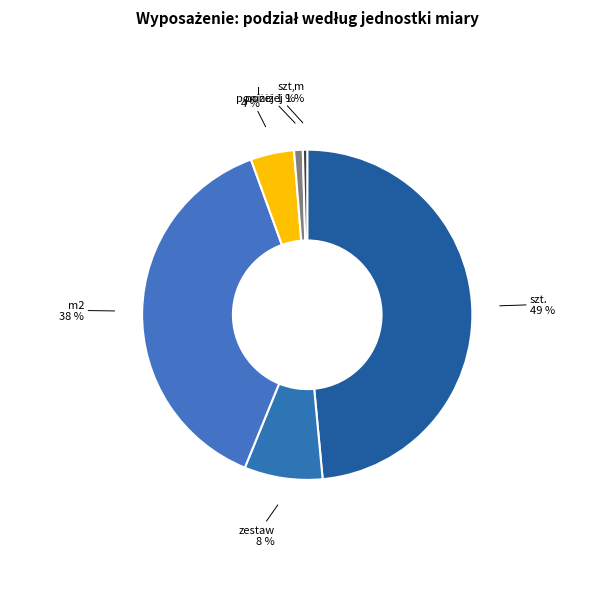

How many segments does this pie chart have?

6